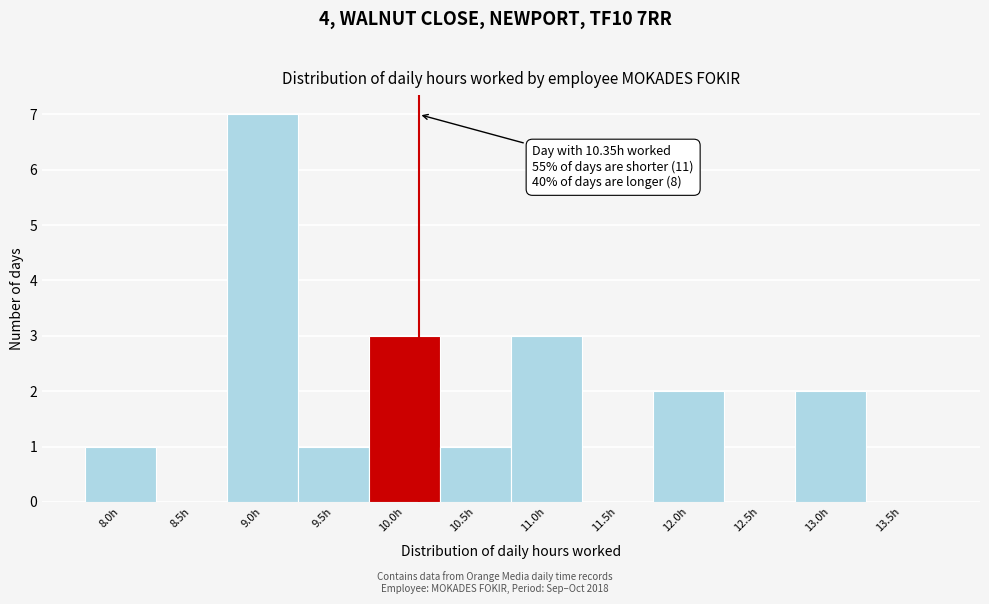

Reading left to right, what are all the values shown in this chart?

8.0h=1	8.5h=0	9.0h=7	9.5h=1	10.0h=3	10.5h=1	11.0h=3	11.5h=0	12.0h=2	12.5h=0	13.0h=2	13.5h=0